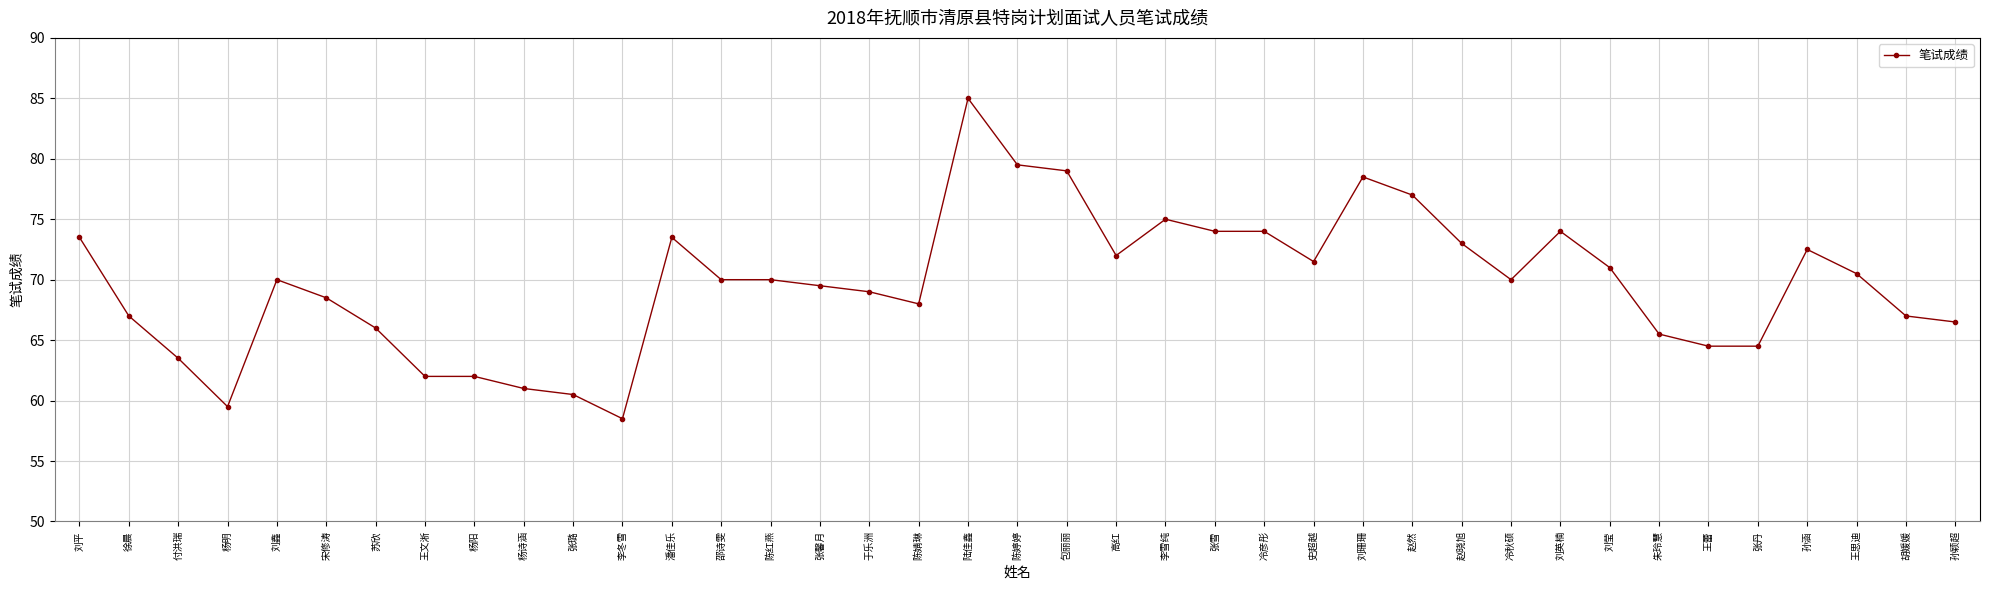

What is the difference between the maximum and minimum values?

26.5